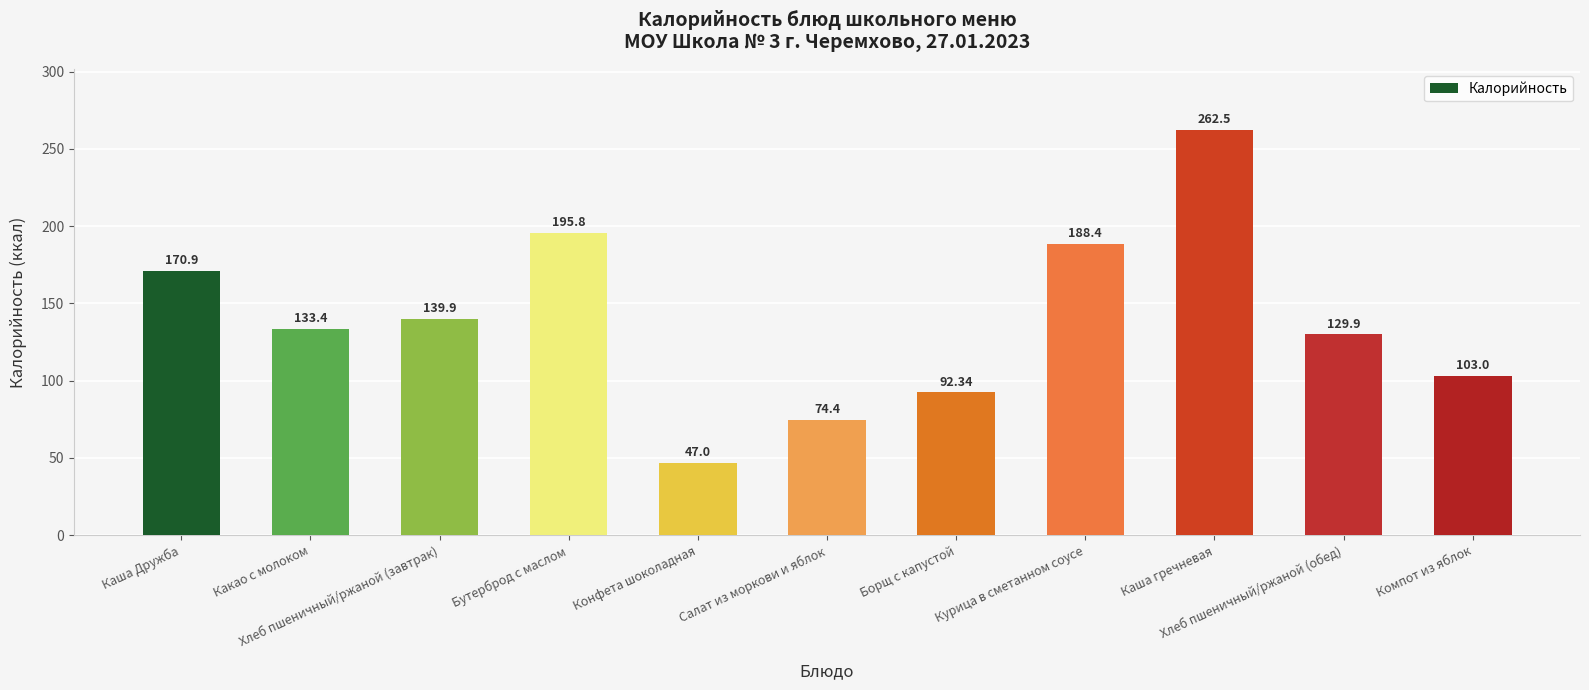

Between Бутерброд с маслом and Каша гречневая, which is larger?

Каша гречневая